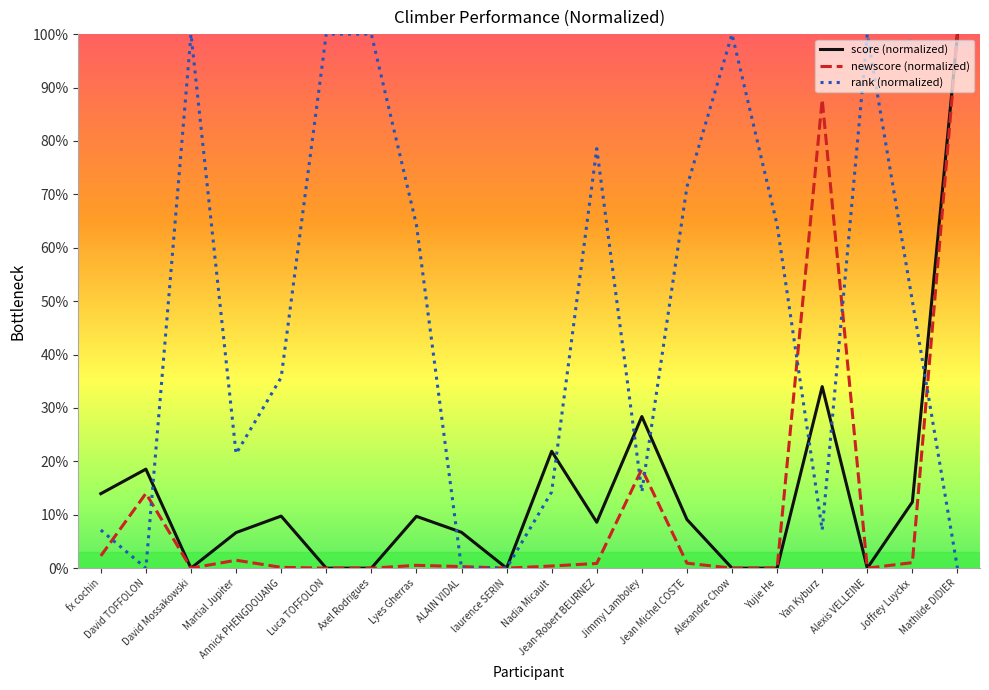

What is the maximum value shown in the chart?

100.0